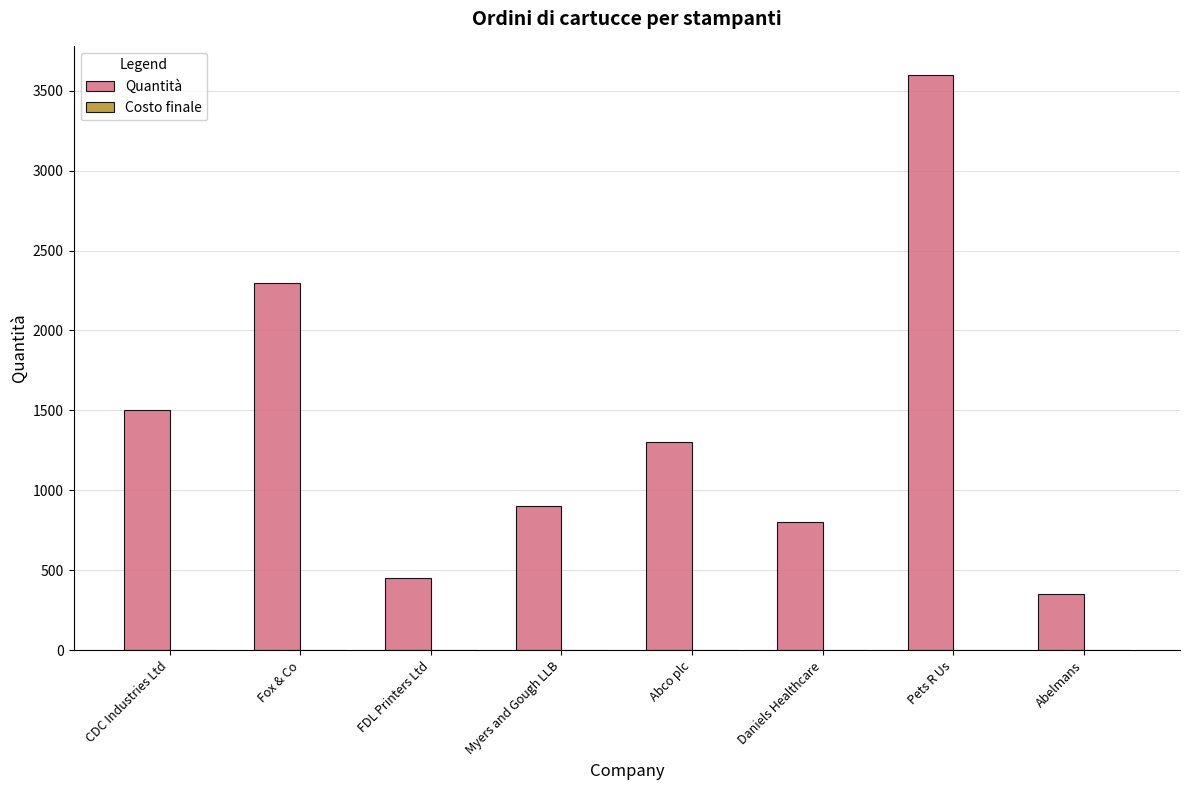

How many groups of bars are there?

8